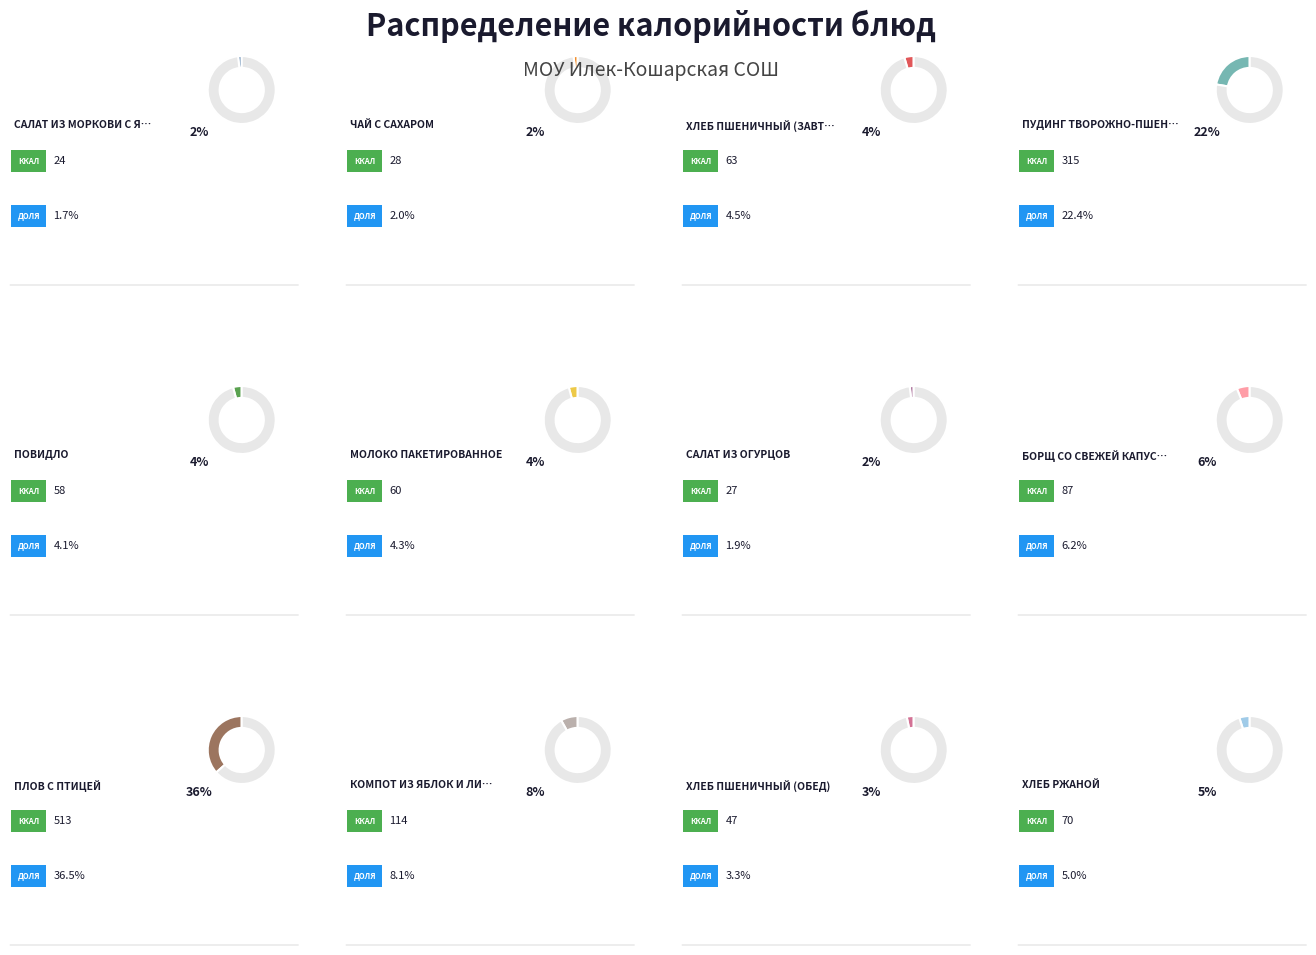

To the nearest percent, what is the difference between the борщ со свежей капустой and пудинг творожно-пшенный slice percentages?

16%